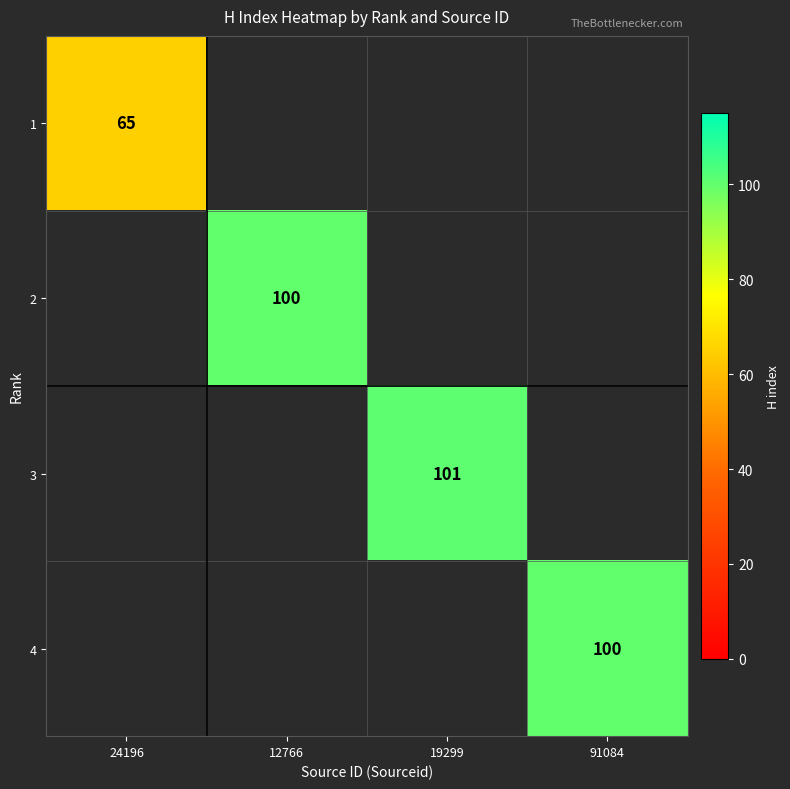

At how many categories does at least one series exceed 91?

3